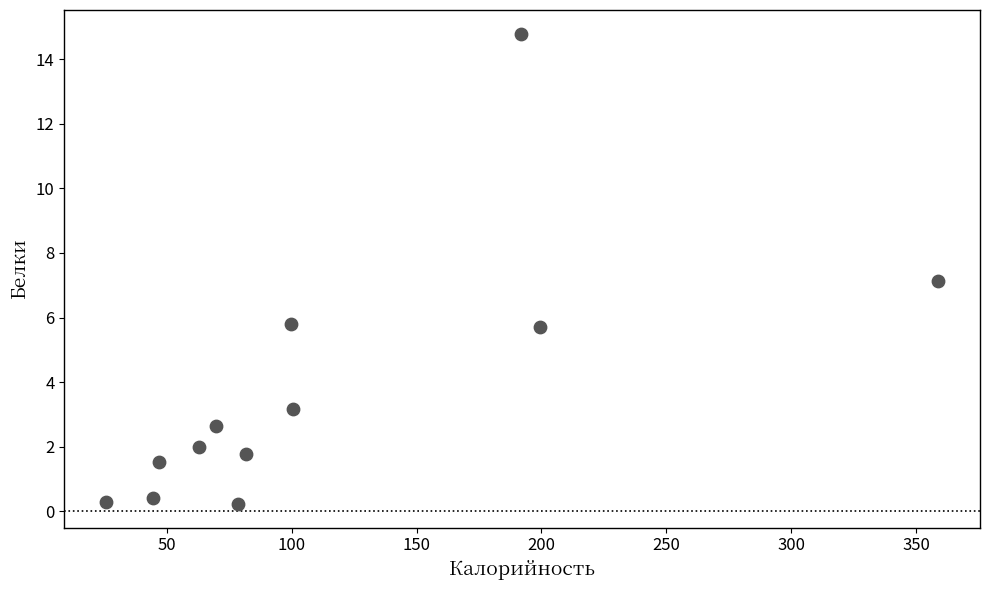

What is the average X value?

113.4